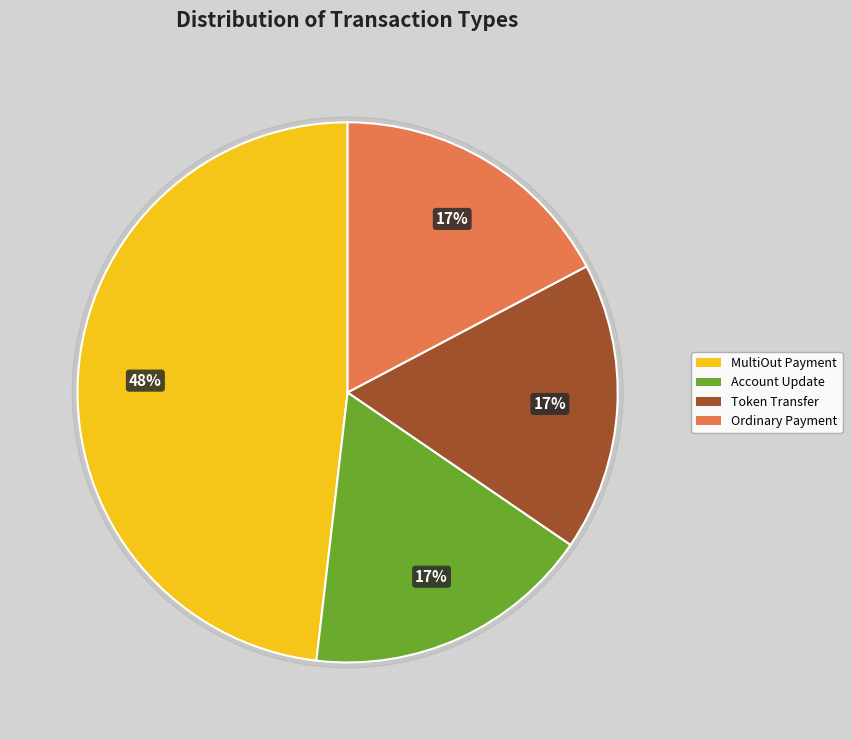

How many slices are in this pie chart?

4